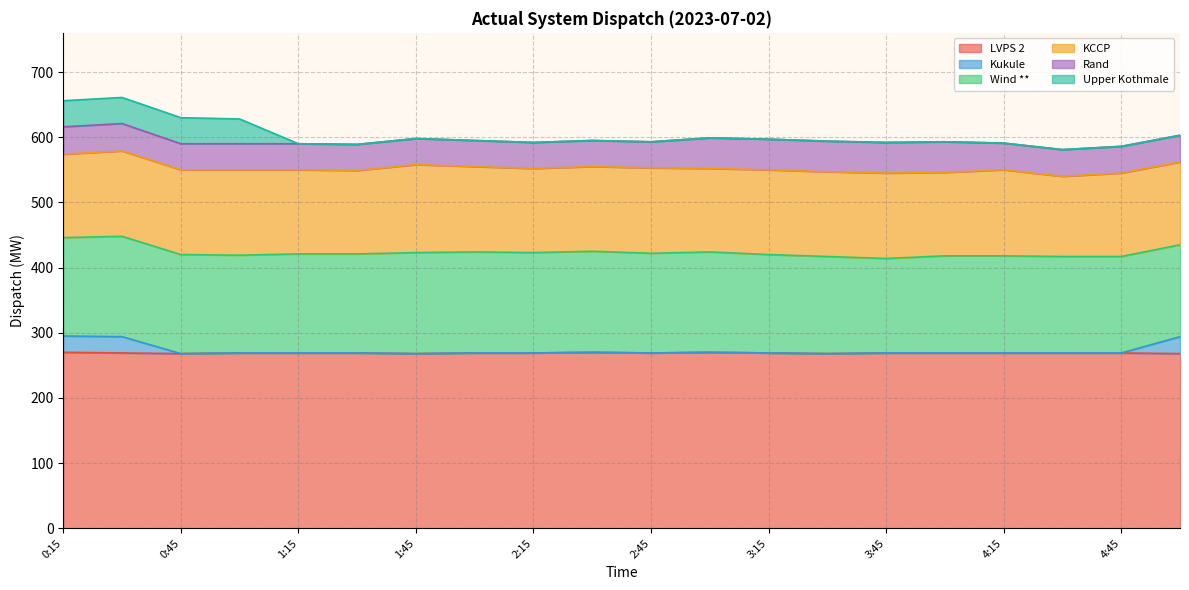

Reading right to left, extract all data points from this chart.

LVPS 2: 268	269	269	269	269	269	268	269	270	269	270	269	269	268	269	269	269	268	269	270
Kukule: 26	0	0	0	0	0	0	0	0	0	0	0	0	0	0	0	0	0	25	25
Wind **: 141	148	148	149	149	145	149	151	154	153	155	154	155	155	152	152	150	152	154	151
KCCP: 127	128	123	132	128	131	130	130	128	131	130	129	131	135	128	129	131	130	131	128
Rand: 41	41	41	41	47	47	47	47	47	40	40	40	40	40	40	40	40	40	42	42
Upper Kothmale: 0	0	0	0	0	0	0	0	0	0	0	0	0	0	0	0	38	40	40	40